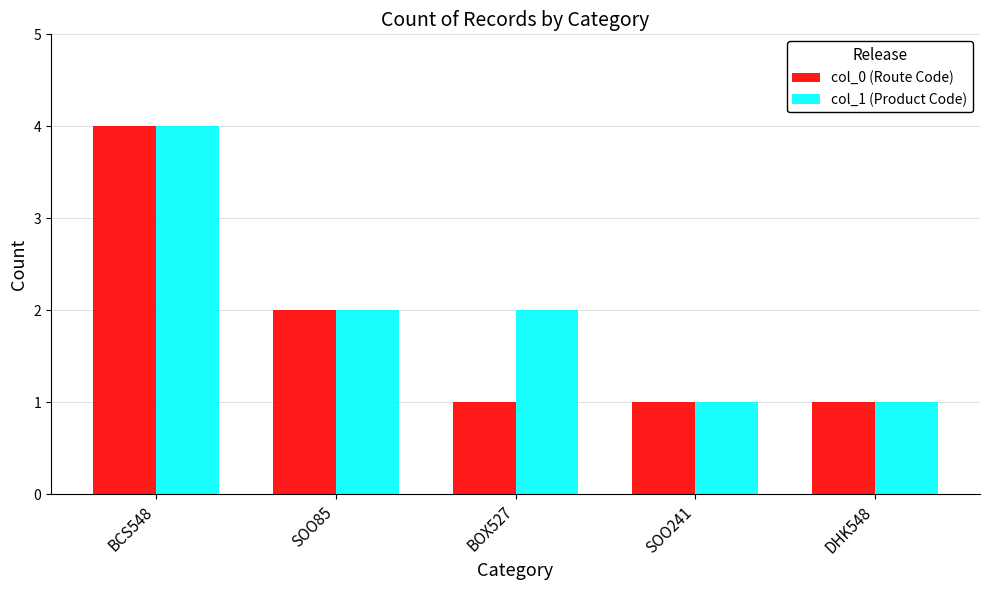

Reading left to right, what are all the values shown in this chart?

col_0 (Route Code): 4	2	1	1	1
col_1 (Product Code): 4	2	2	1	1